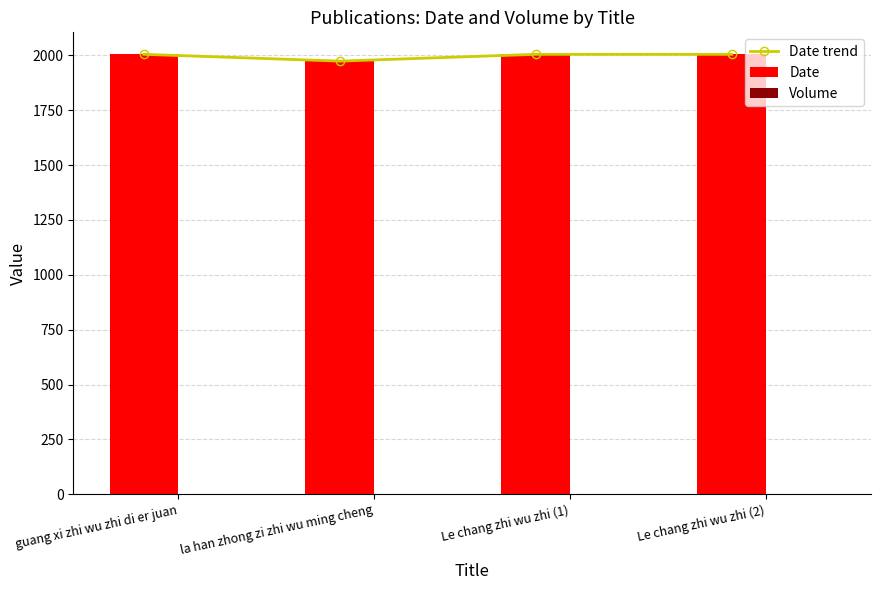

What is the difference between the maximum and minimum values in the Date trend series?

31